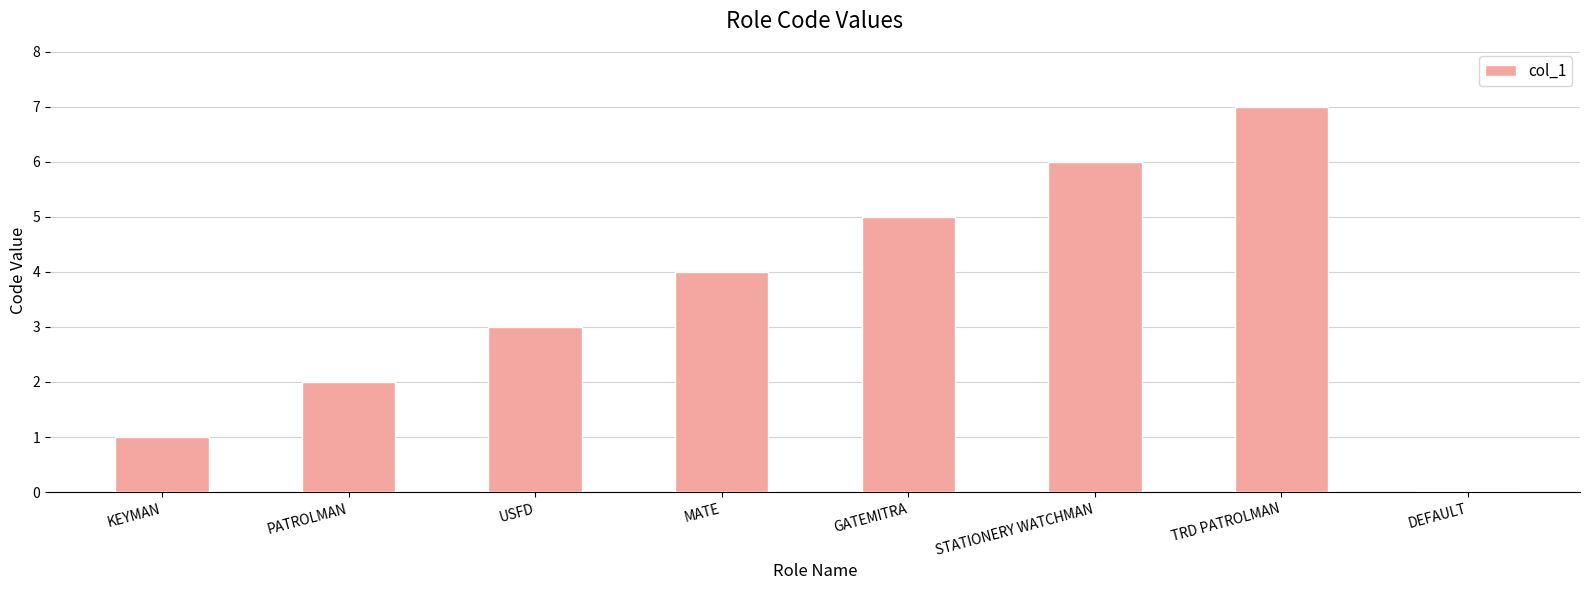

What is the sum of the values at GATEMITRA and MATE?

9